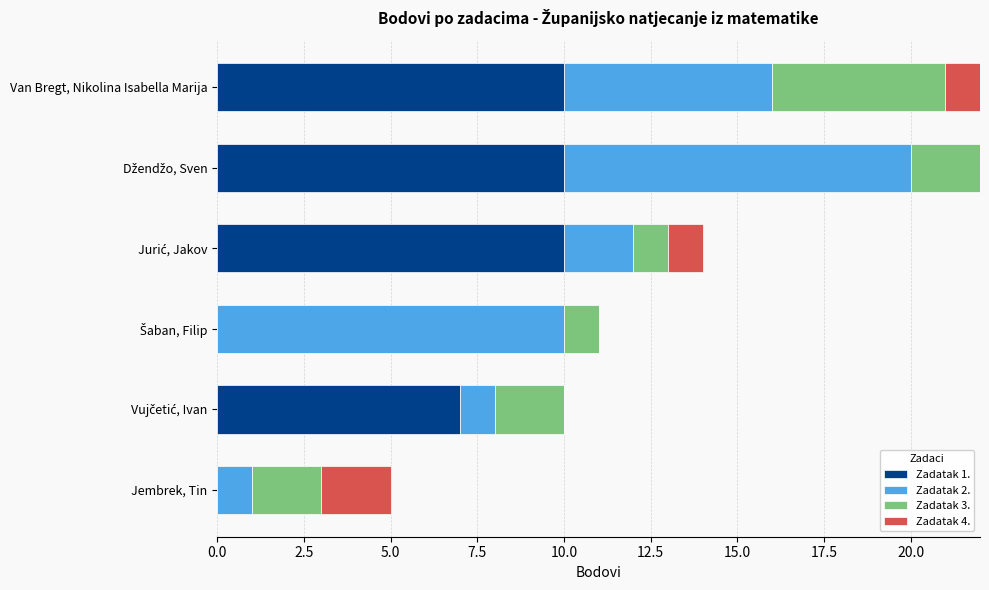

How many data points does each series have?

6